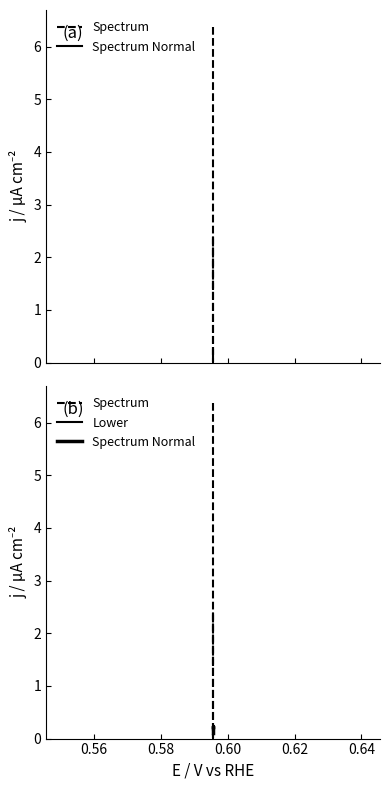

Is it true that Lower equals 4.0 at 32?

False